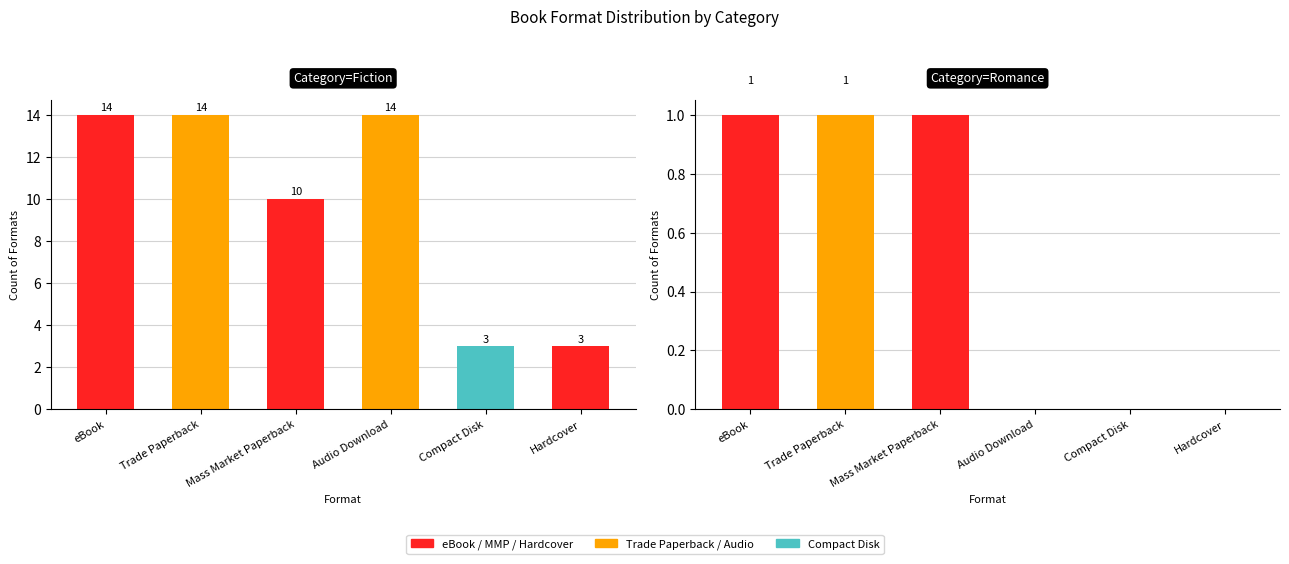

What is the greatest value displayed?

14